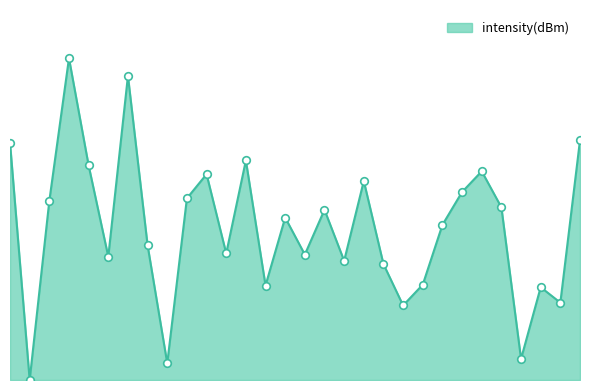

Does the chart have visible grid lines?

No